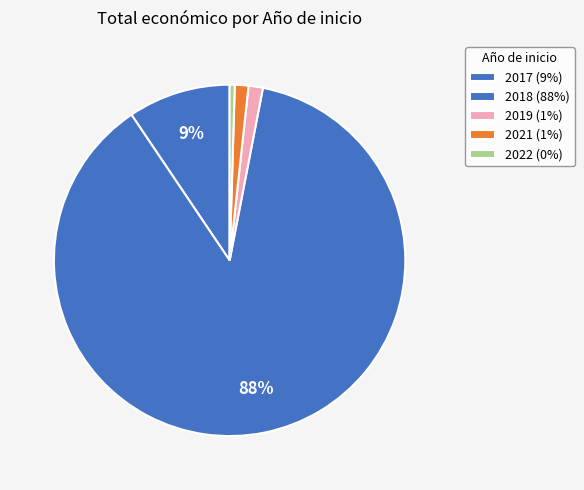

Count the number of slices in the pie.

5